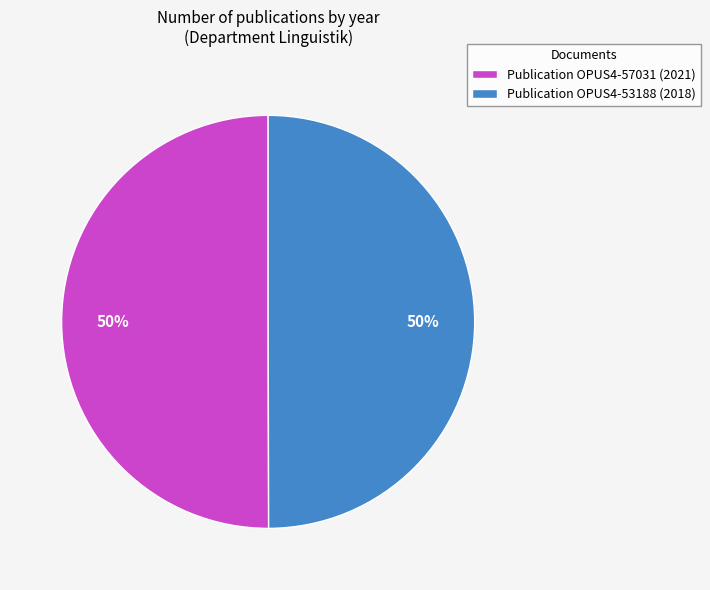

What is the ratio of the value at Publication OPUS4-57031 (2021) to the value at Publication OPUS4-53188 (2018)?

1.0